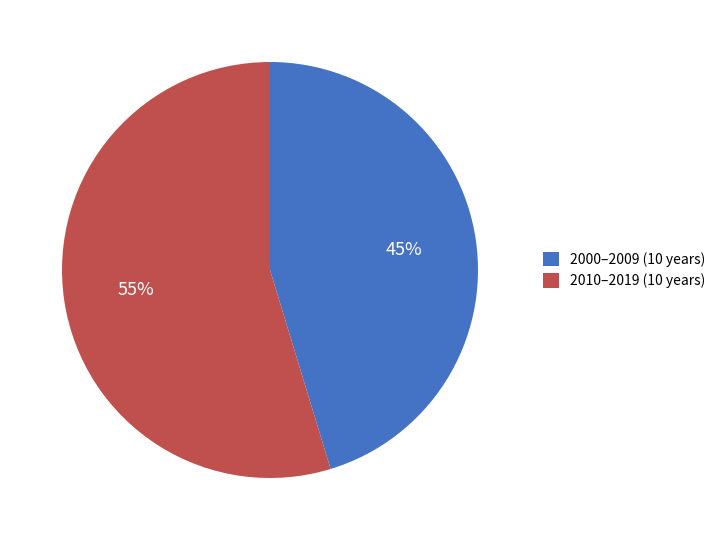

Rank the categories by value from highest to lowest.

2010–2019 (10 years), 2000–2009 (10 years)